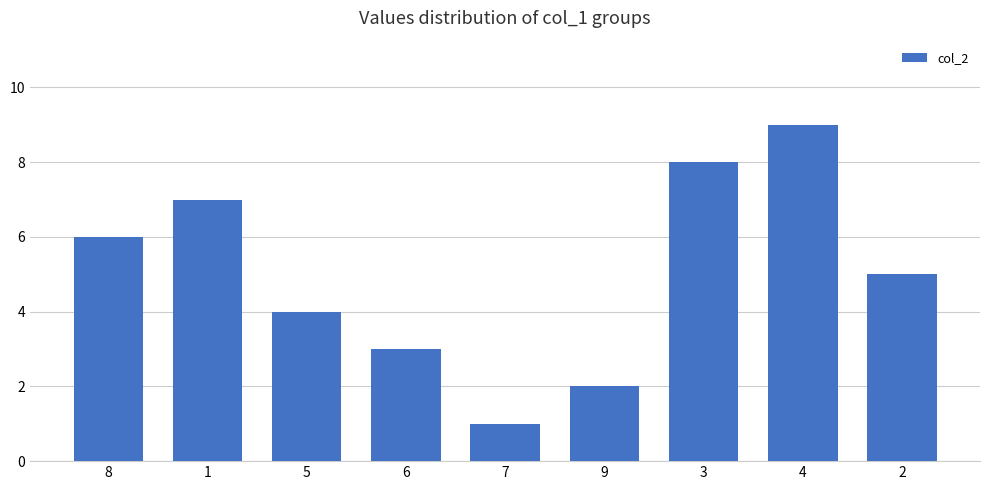

At which label is the value closest to 5?

2